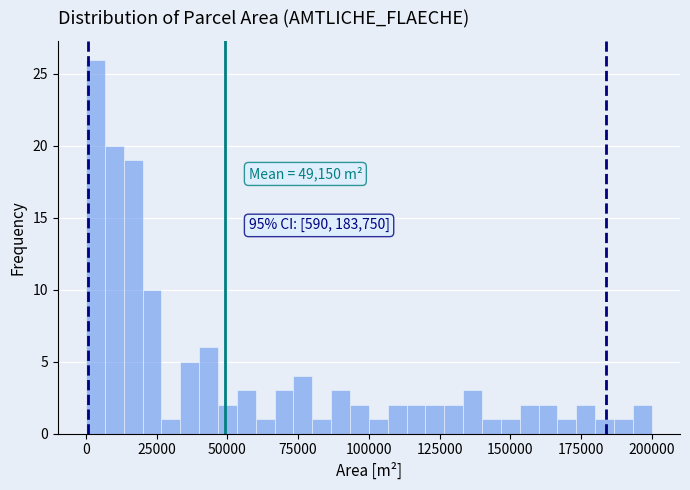

Read against the x-axis, roughly where is the centre of the tallest bar?

5000